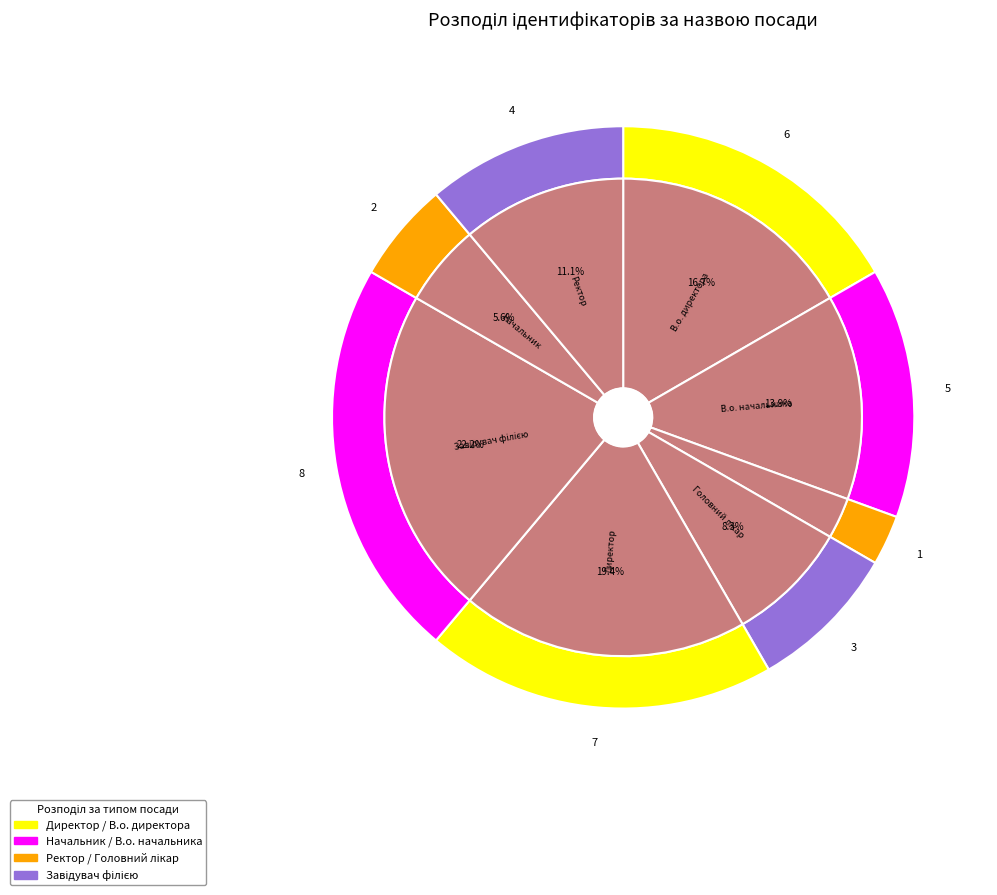

To the nearest percent, what is the difference between the Генеральний директор and Директор slice percentages?

17%